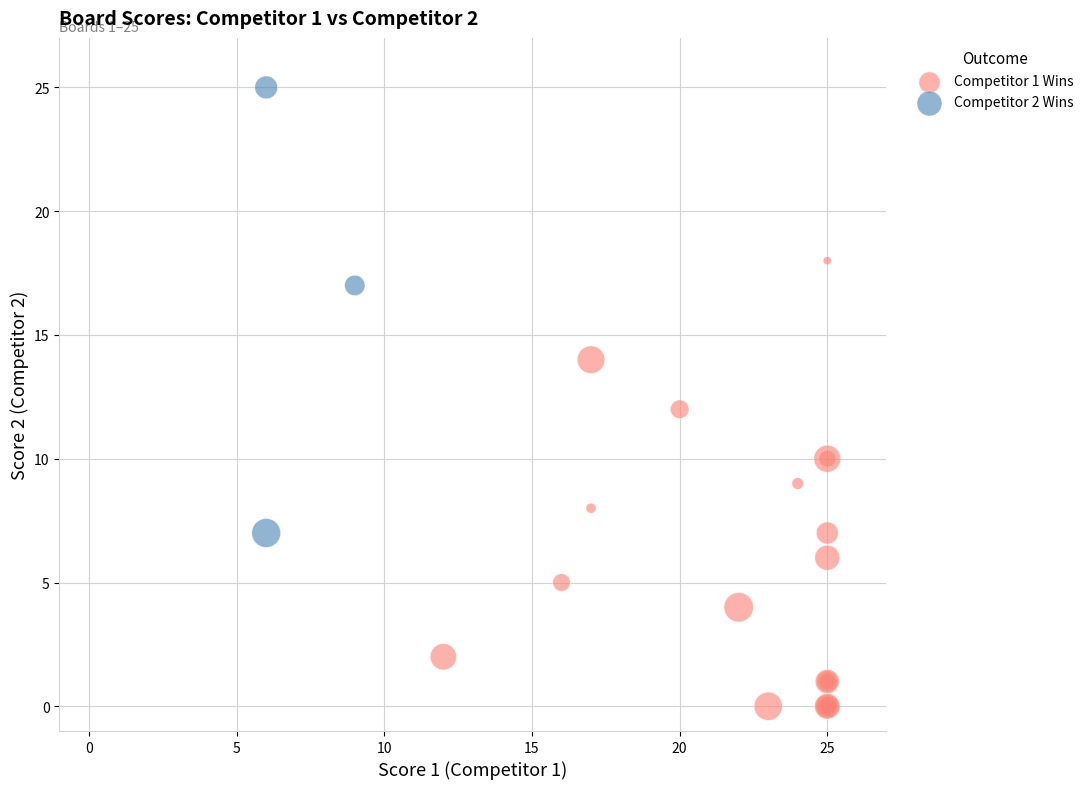

Which series contains the highest Y value?

Competitor 2 Wins